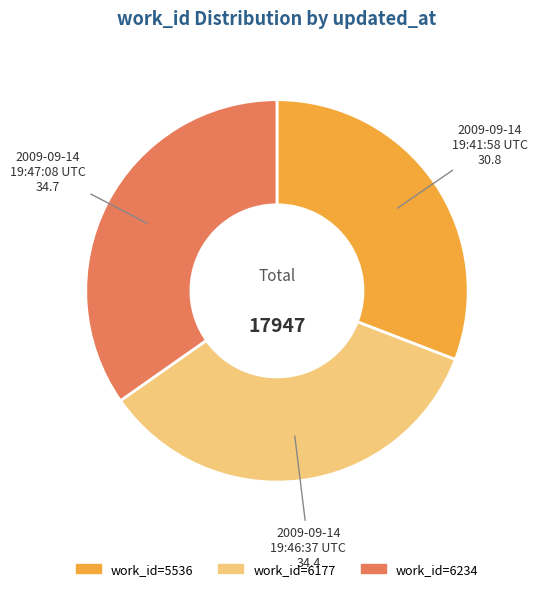

Does any single category account for the majority?

No